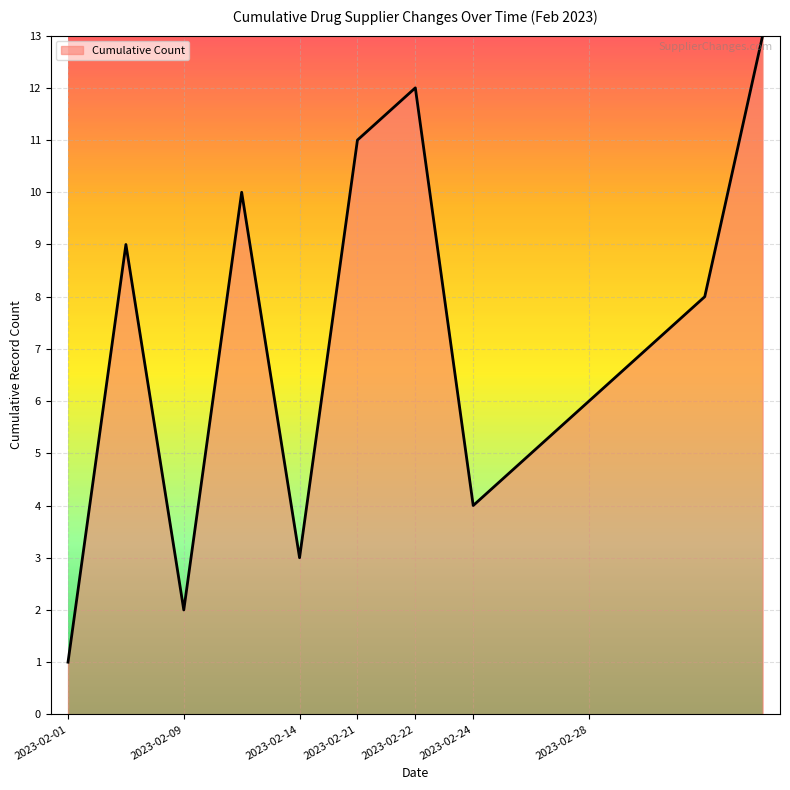

What is the greatest value displayed?

13